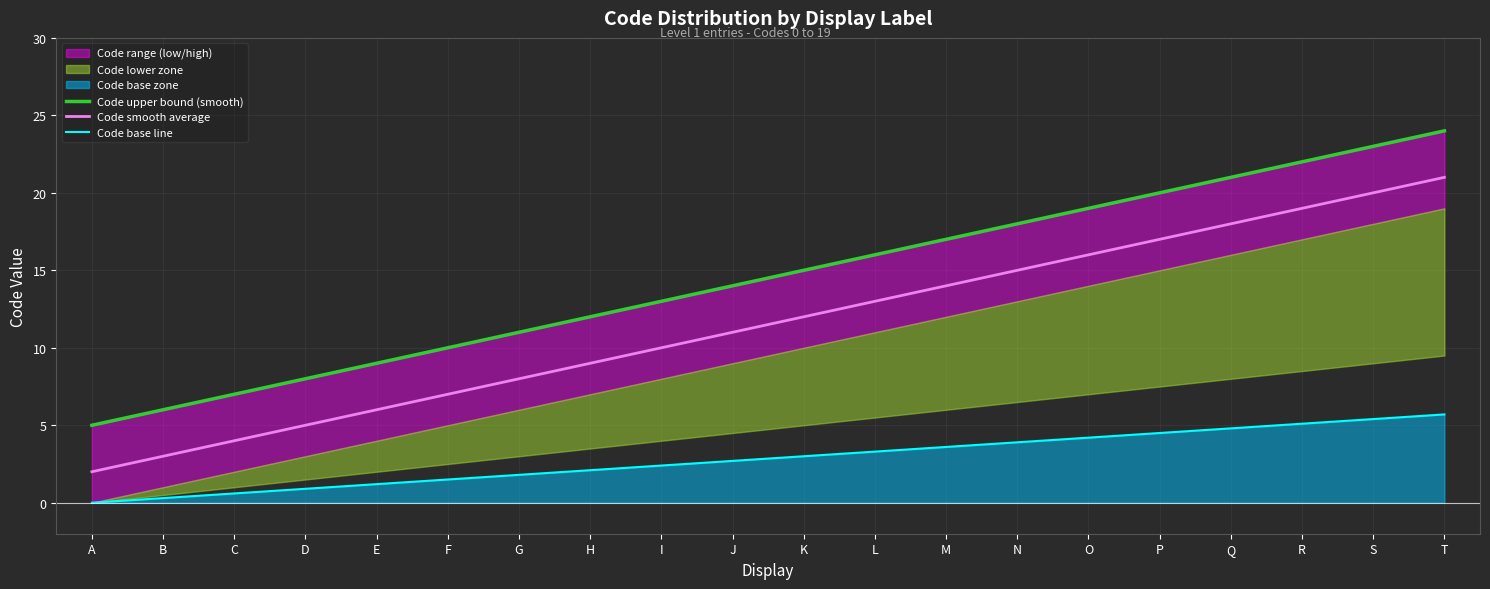

True or false: Code base line has more than 2 points higher than both neighbors.

False